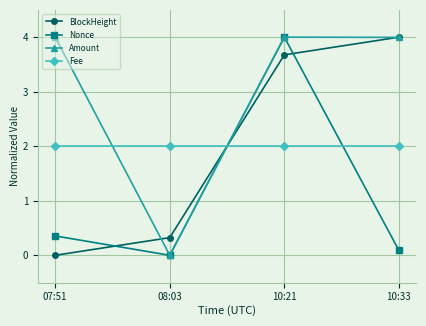

What is the label of the 3rd point from the left?

10:21